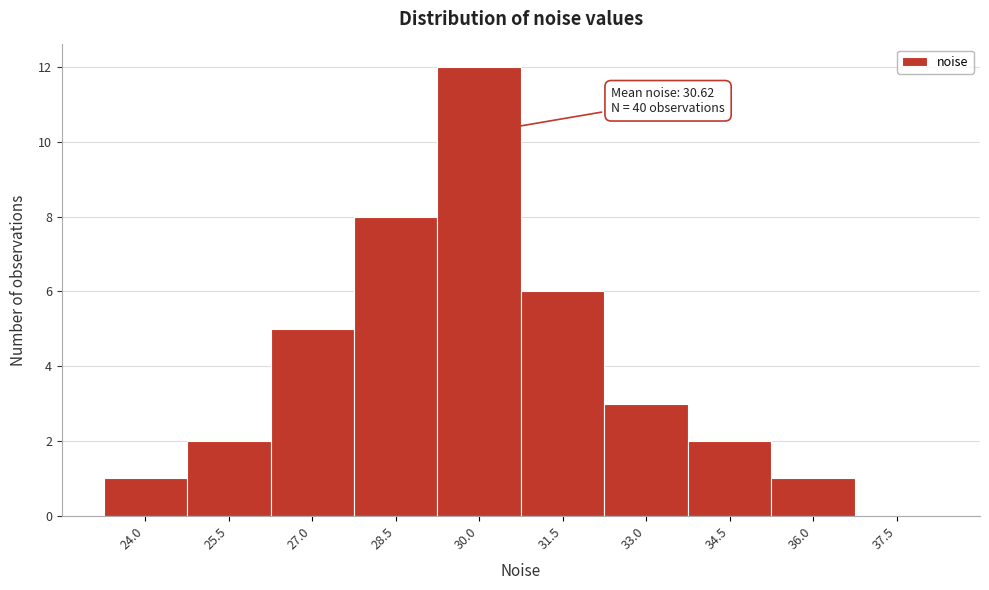

Reading right to left, transcribe all the data shown in this chart.

37.5=0	36.0=1	34.5=2	33.0=3	31.5=6	30.0=12	28.5=8	27.0=5	25.5=2	24.0=1